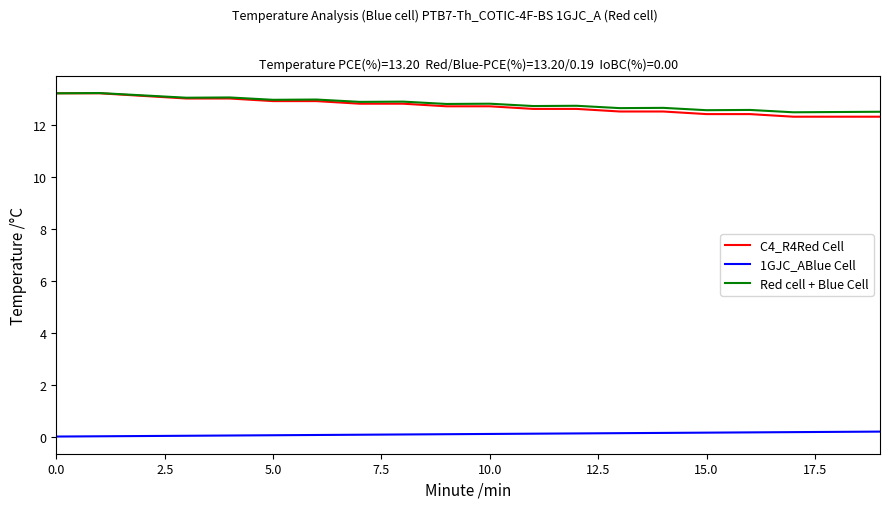

Which series has the largest range (max minus min)?

C4_R4Red Cell